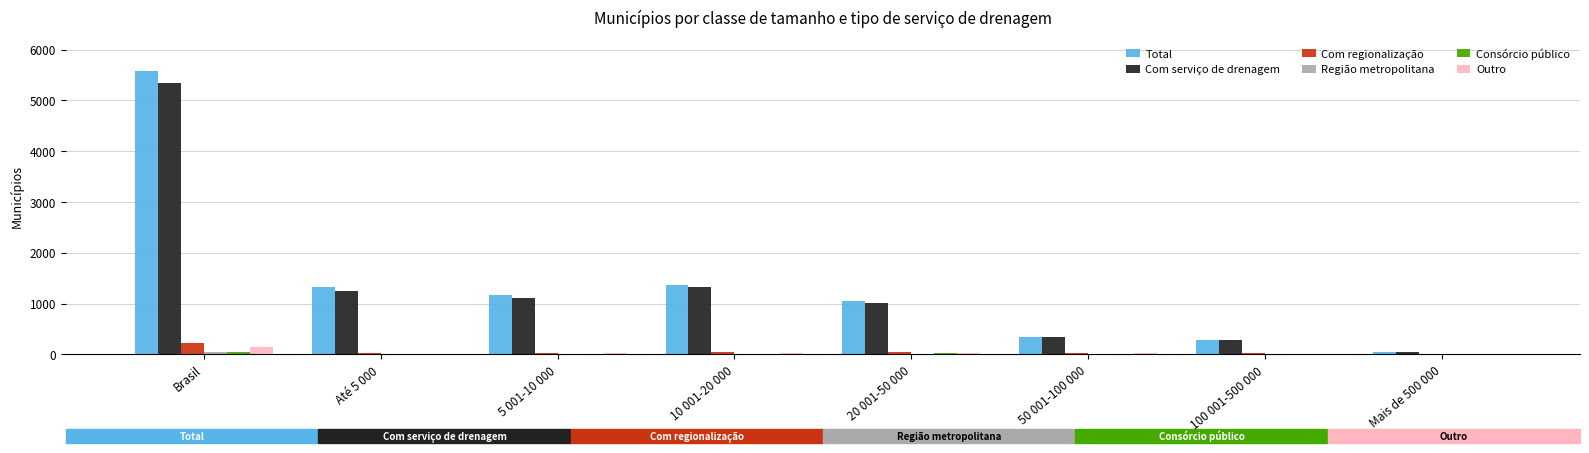

What is the maximum value for Com regionalização?

218